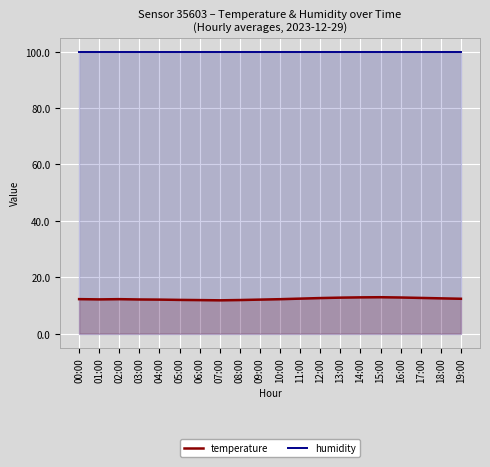

At how many categories does at least one series exceed 92?

20